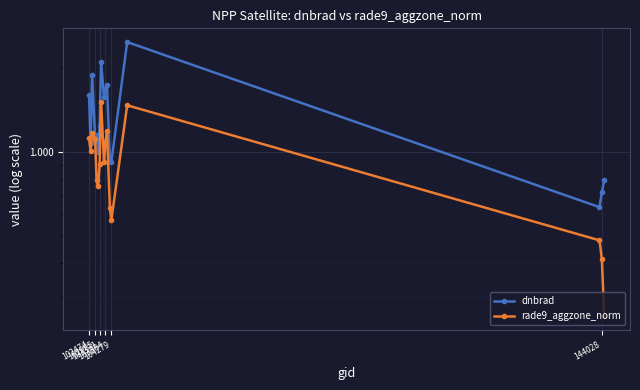

What is the difference between the maximum and minimum values in the rade9_aggzone_norm series?

1.3